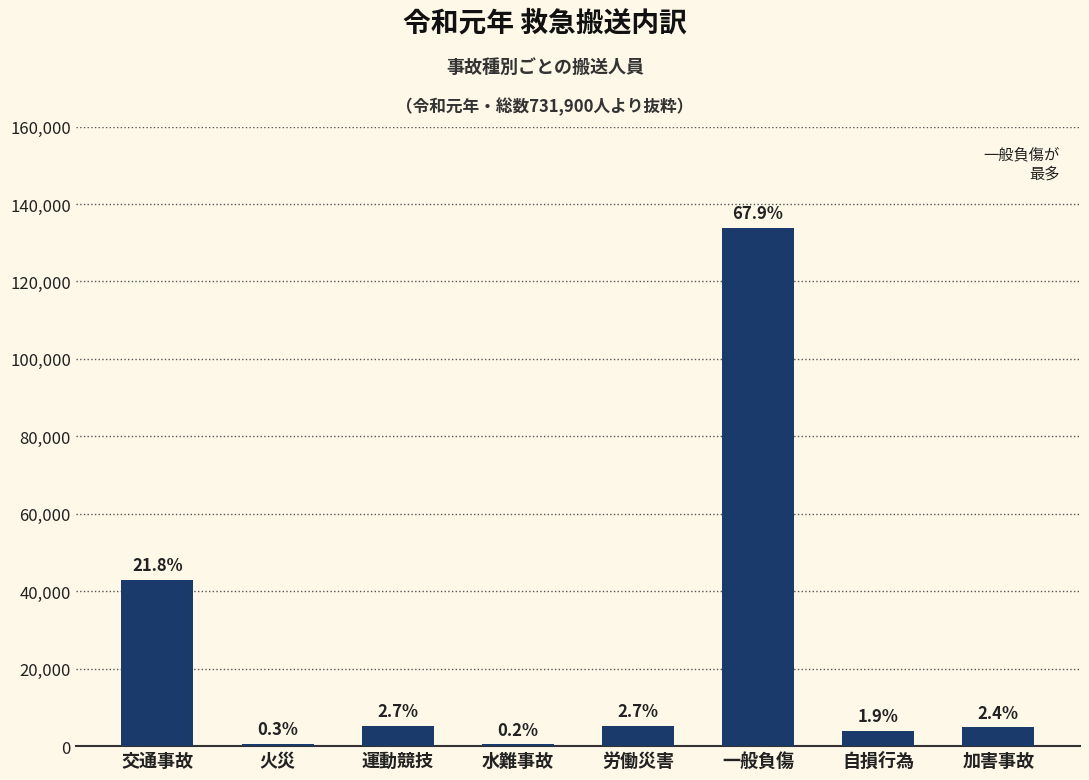

What is the label of the 5th bar from the left?

労働災害